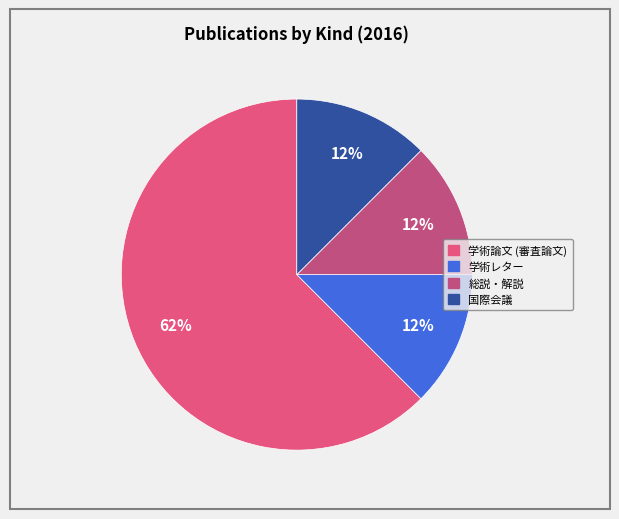

Count the number of slices in the pie.

4